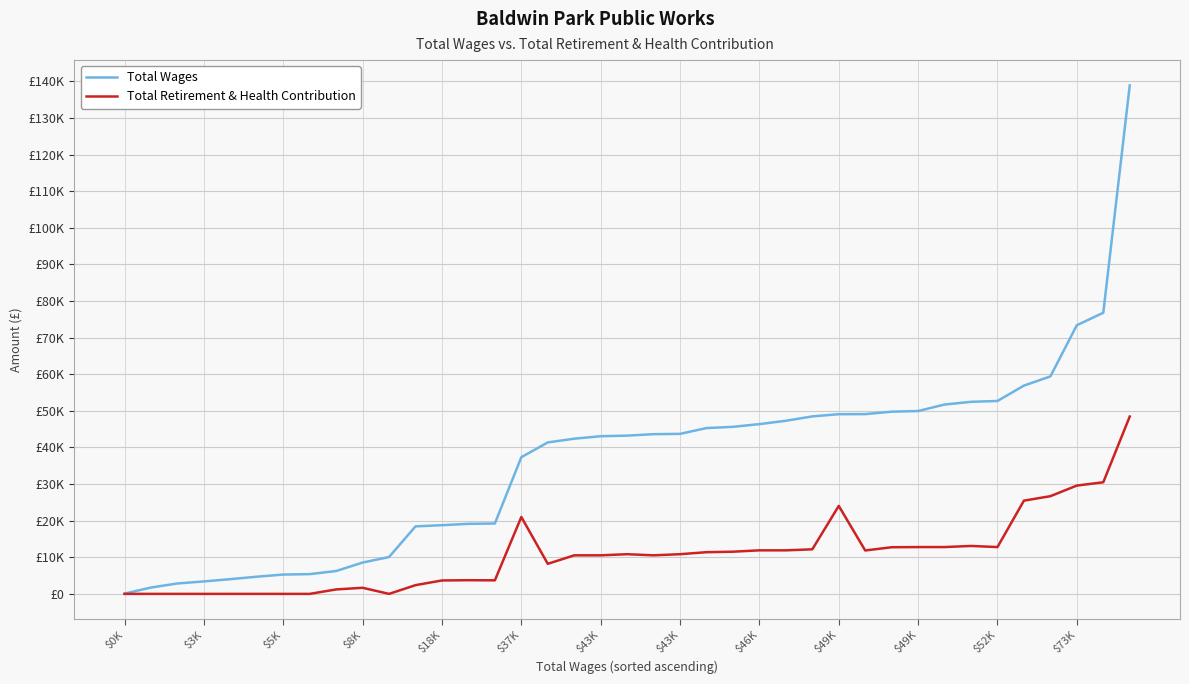

What is the value of the Total Retirement & Health Contribution point at the 13th from the left?

3668